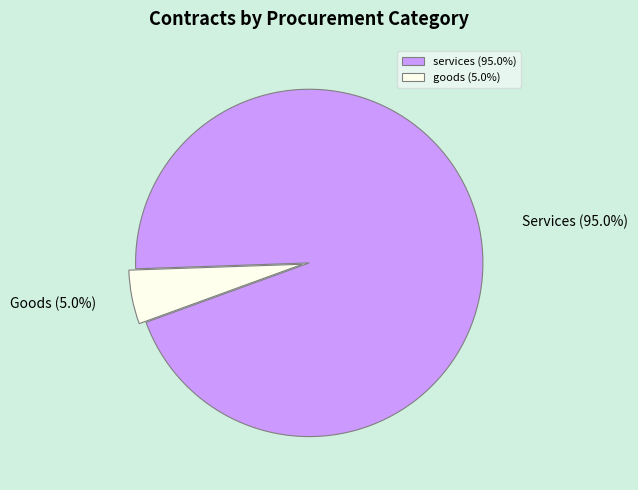

Which has a higher value, goods (5.0%) or services (95.0%)?

services (95.0%)